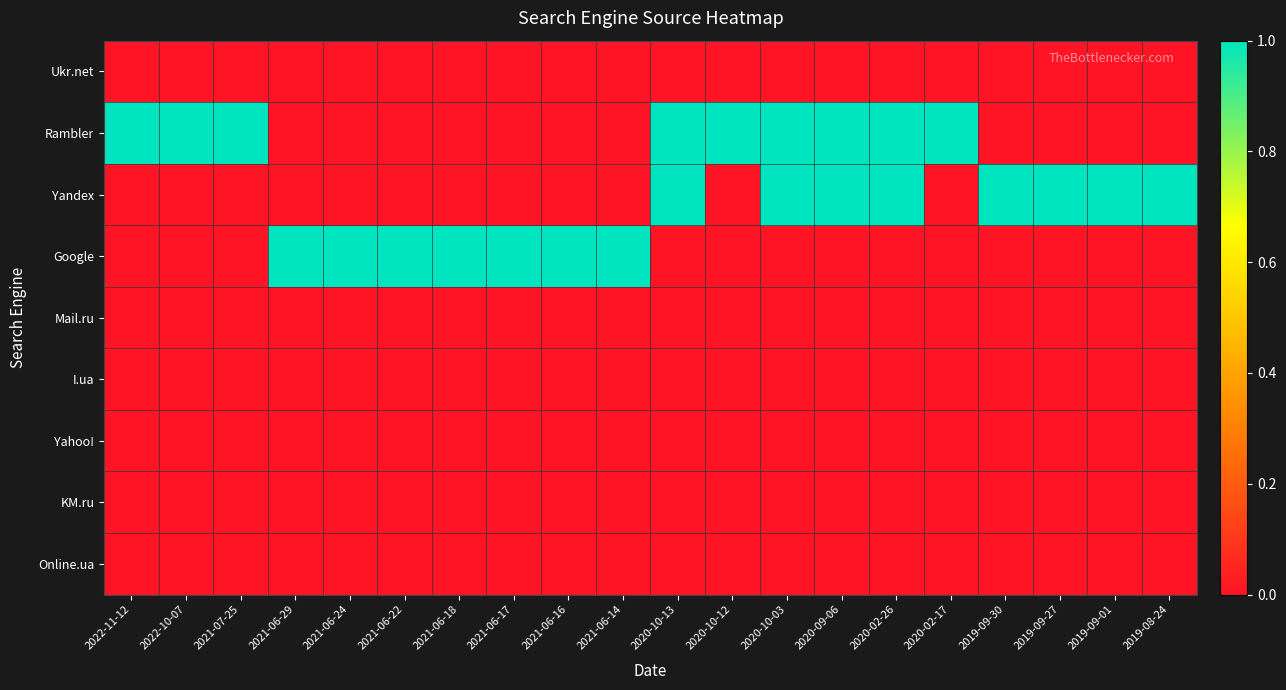

Which label corresponds to the smallest value in the chart?

2022-11-12